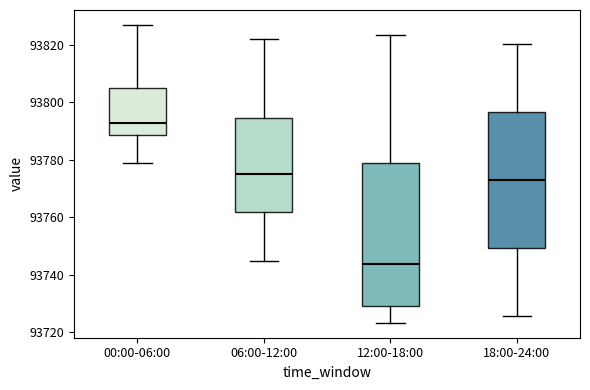

Reading left to right, read every box against the y-axis: the position of its median line, the range the box covers, and the ends of its whiskers. The values are not printed on the chart, so give them approximately, as read against the axis.

00:00-06:00: median 93792, box 93788 to 93804, whiskers 93778 to 93828
06:00-12:00: median 93776, box 93762 to 93794, whiskers 93744 to 93822
12:00-18:00: median 93744, box 93728 to 93780, whiskers 93724 to 93824
18:00-24:00: median 93774, box 93750 to 93796, whiskers 93726 to 93820